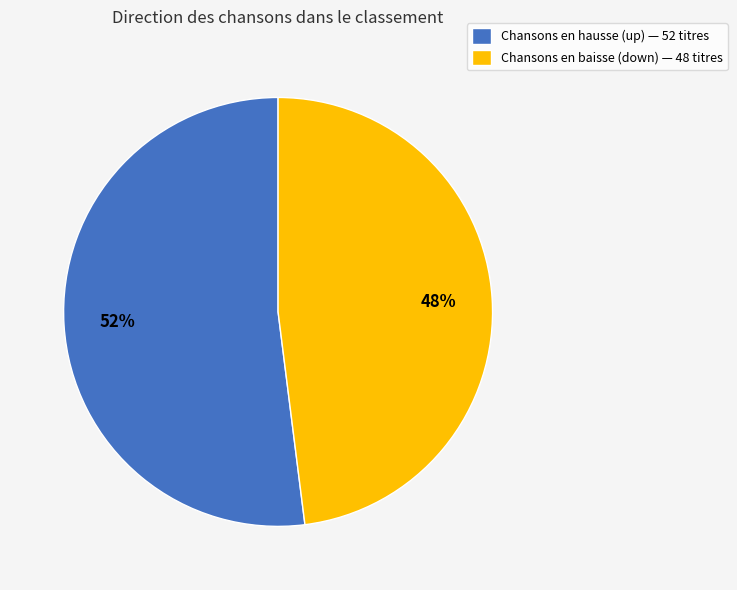

What percentage is the Chansons en baisse (down) — 48 titres slice, to the nearest percent?

48%